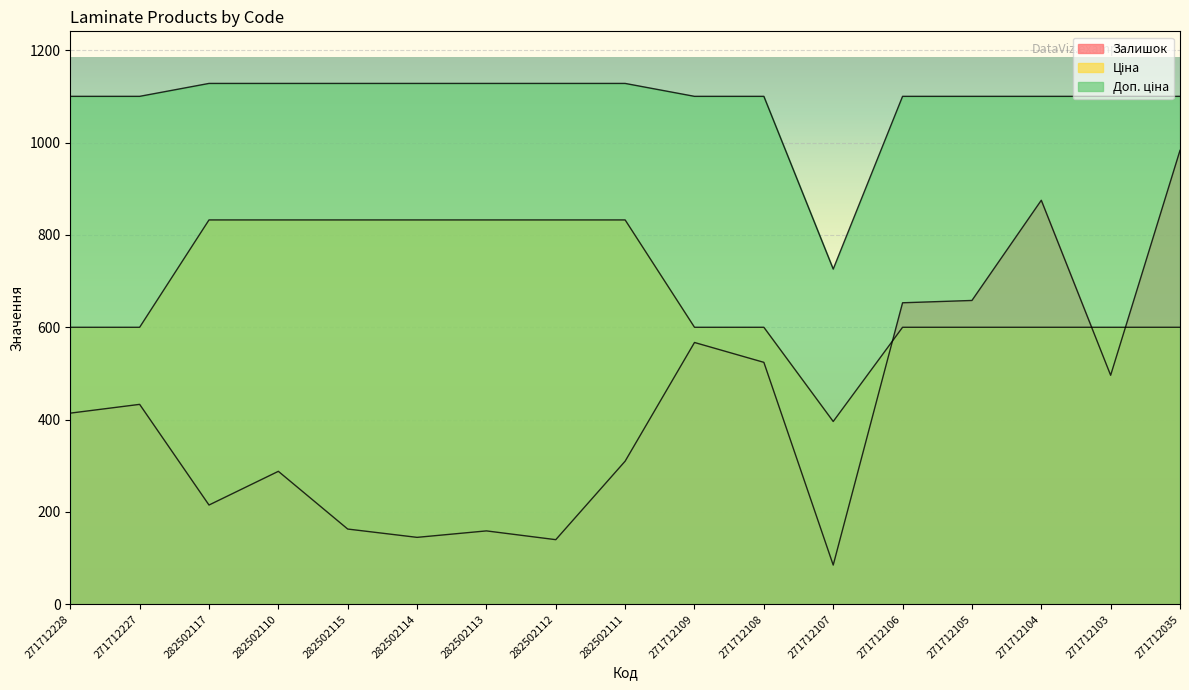

How many data points in Залишок are above 414?

8